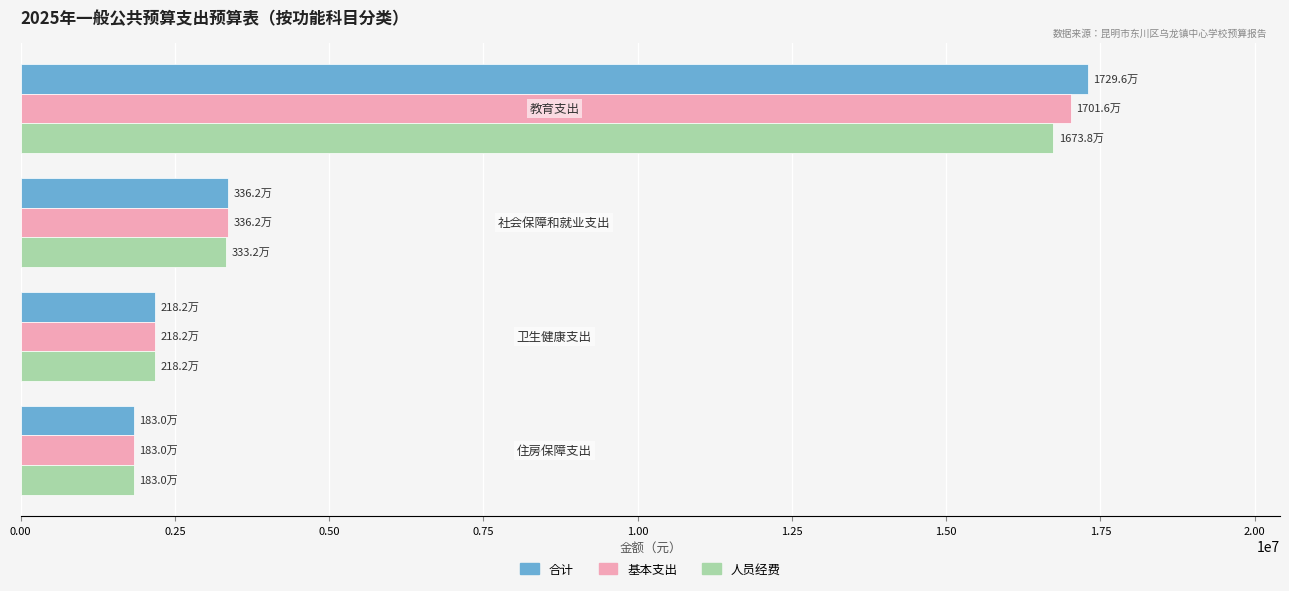

Which series has the widest spread of values?

合计